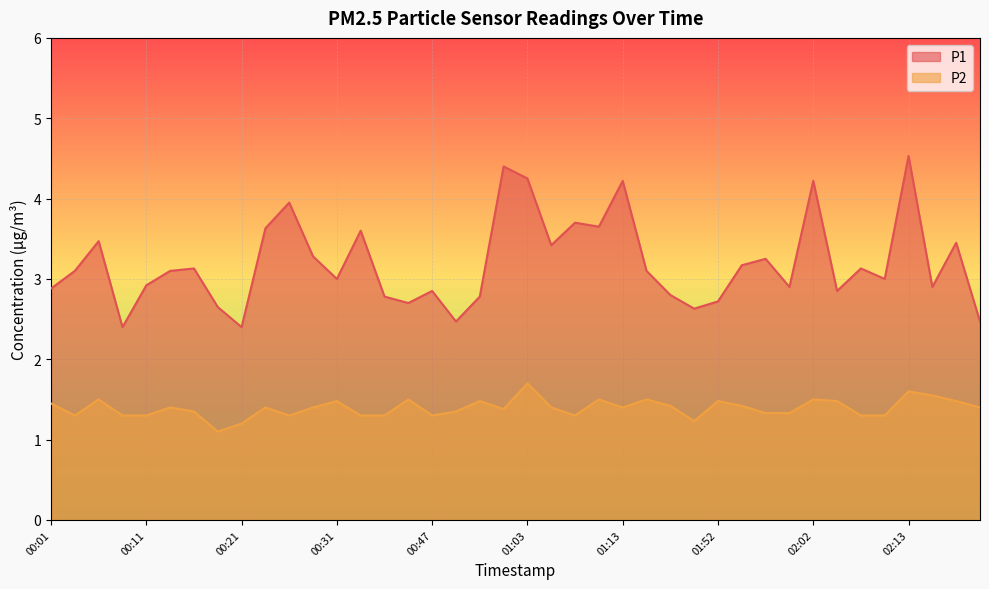

True or false: P1 and P2 intersect in this chart.

False